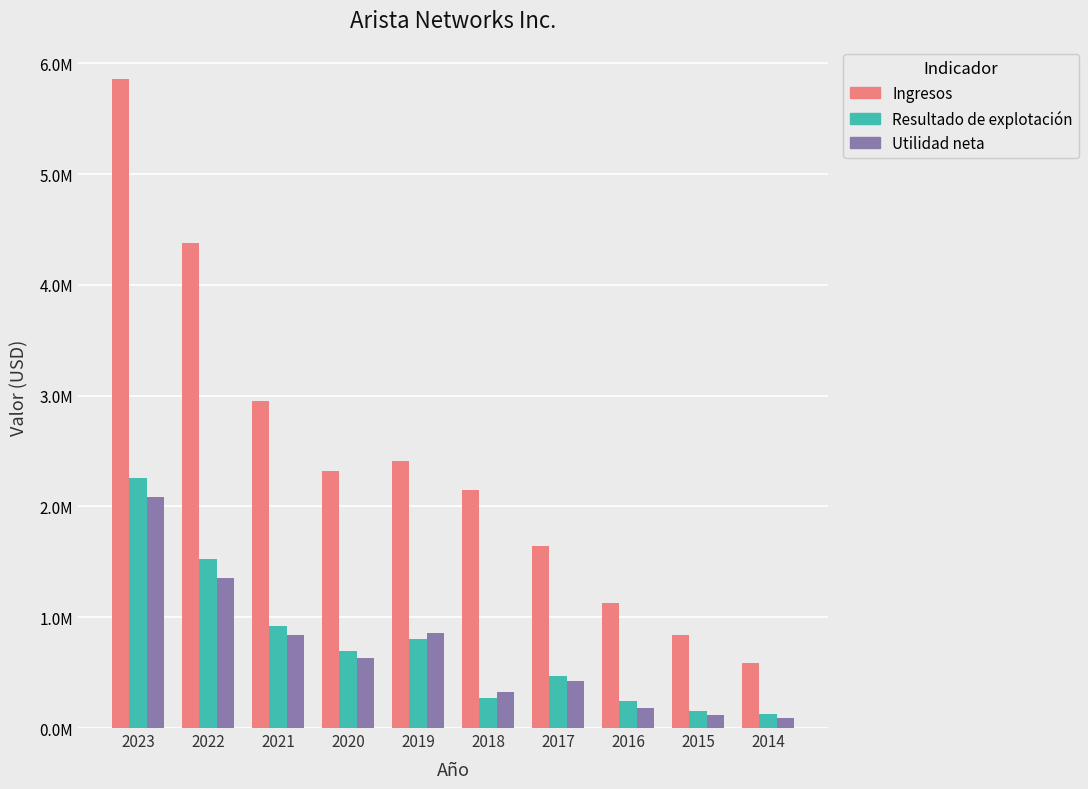

The Ingresos series shows 360868 at 2017. True or false?

False